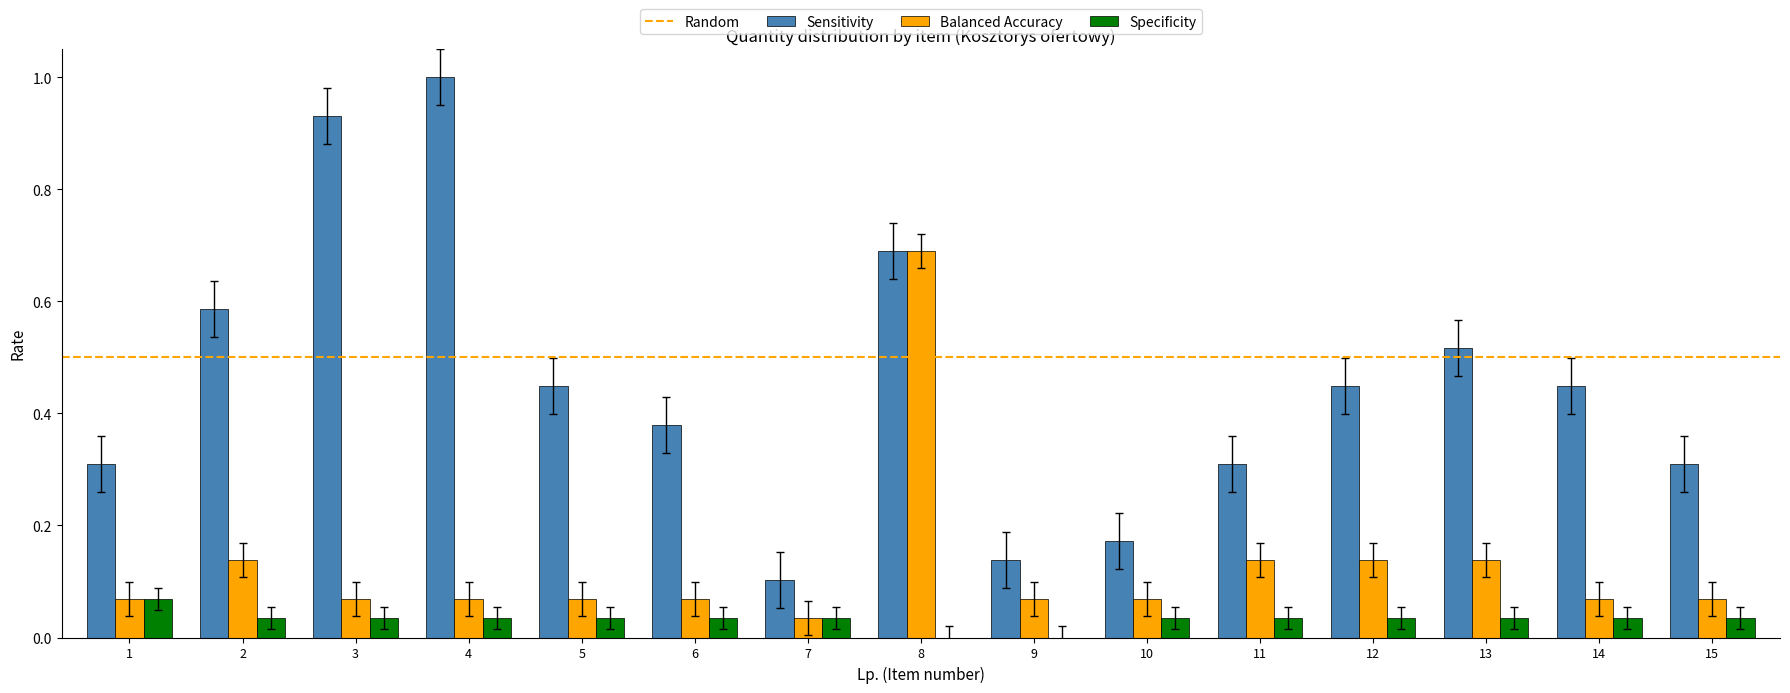

What is the highest value of the Balanced Accuracy series?

0.7